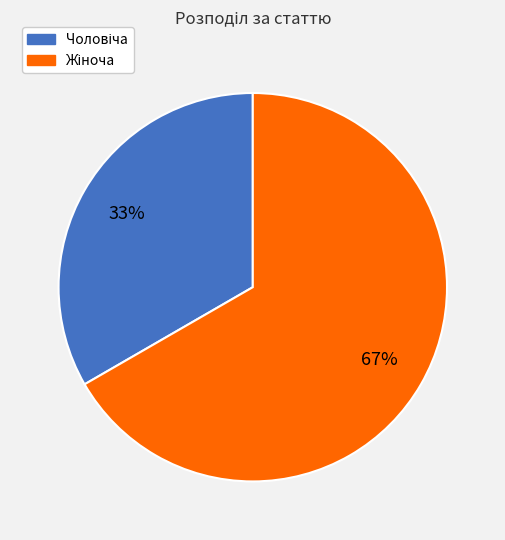

To the nearest percent, what is the average slice percentage?

50%